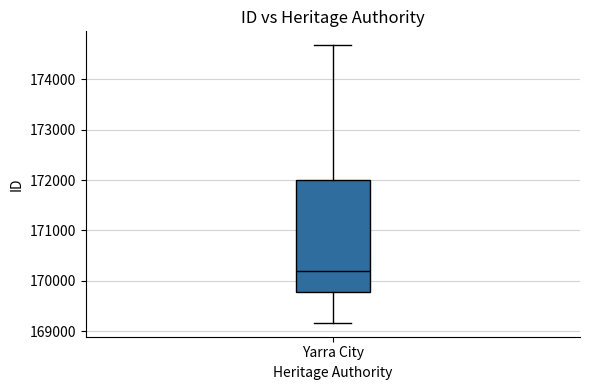

Where is the lower edge of the box for Yarra City on the y-axis? The values are not printed on the chart, so give them approximately, as read against the axis.

169800